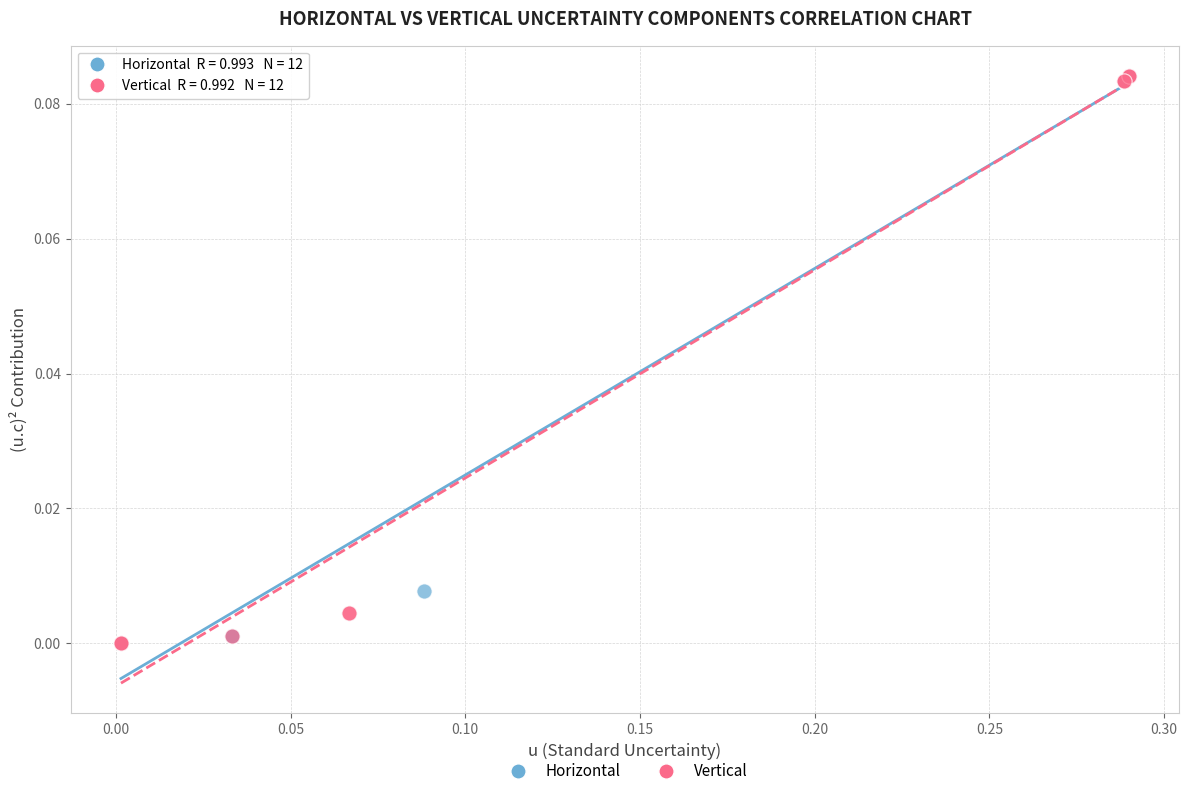

What are all the series names shown in the legend?

Horizontal, Vertical